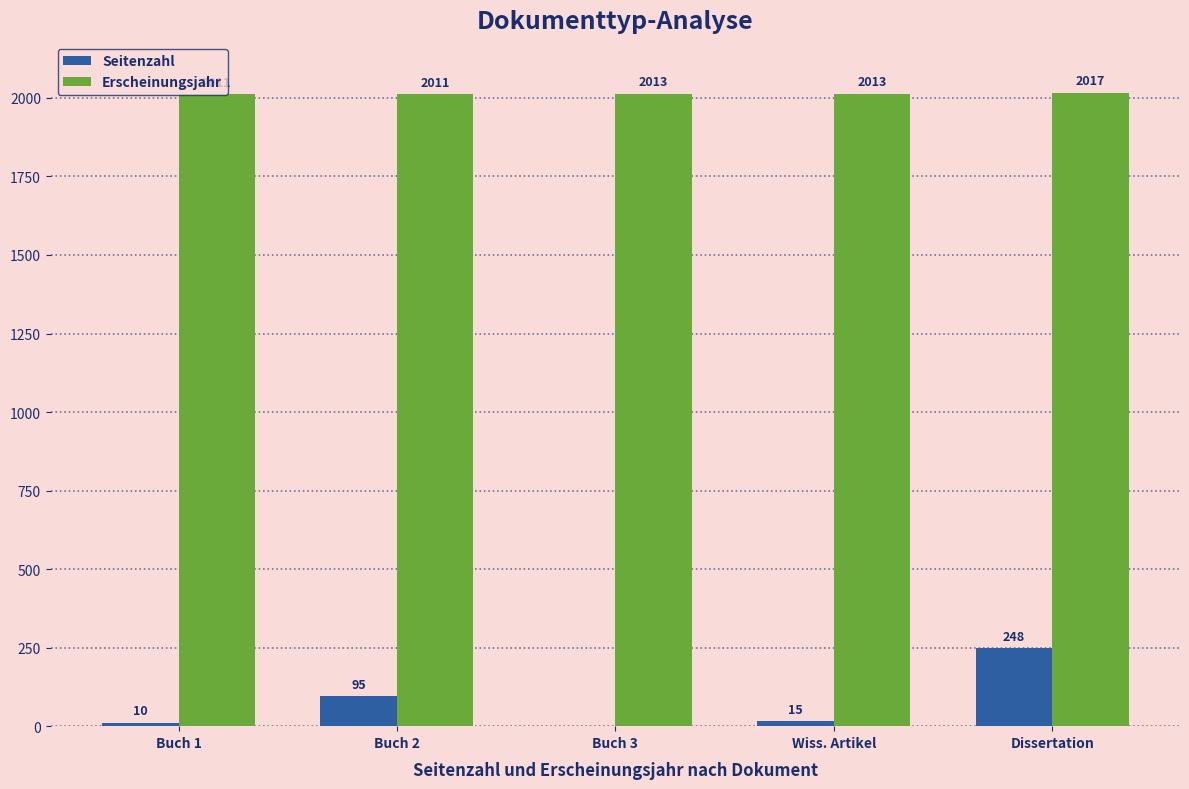

True or false: Erscheinungsjahr has a value of 2011 at Buch 2.

True